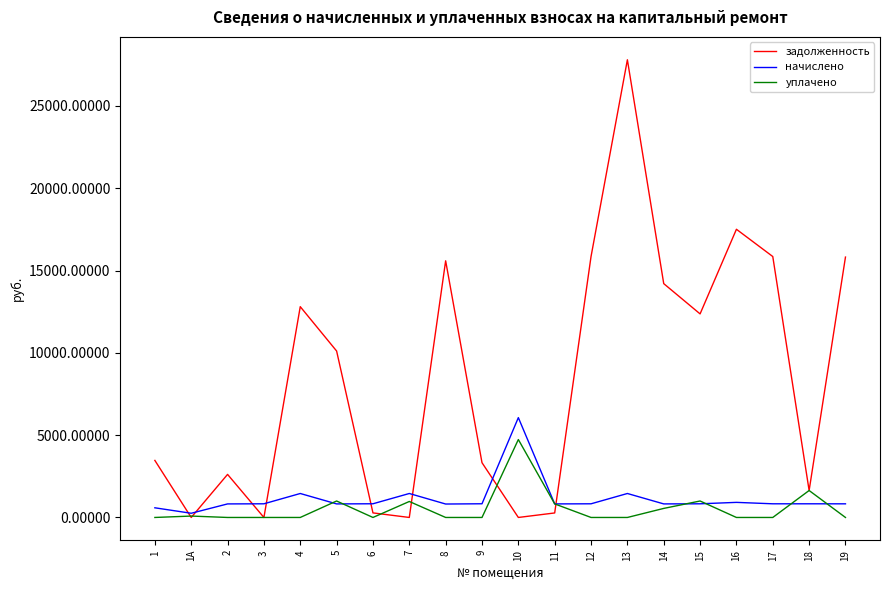

What value does the начислено series have at 9?

831.8